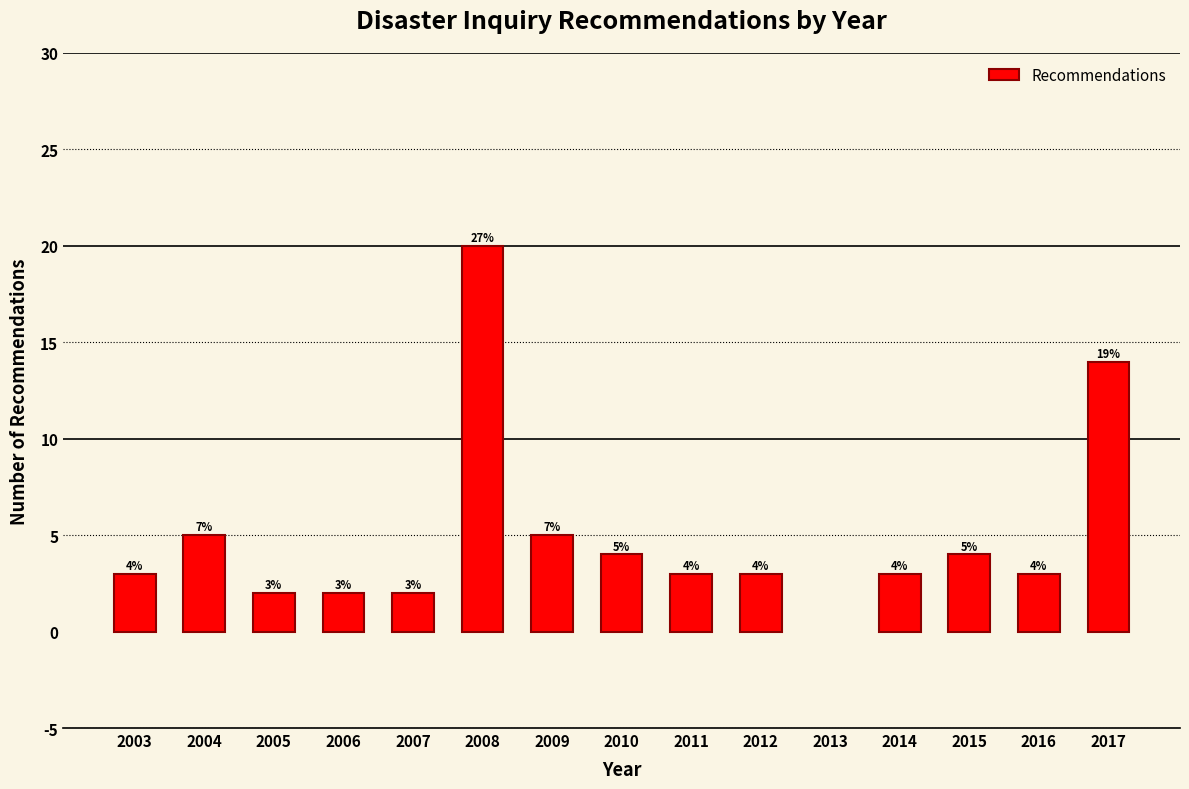

Reading left to right, transcribe all the data shown in this chart.

2003=3	2004=5	2005=2	2006=2	2007=2	2008=20	2009=5	2010=4	2011=3	2012=3	2014=3	2015=4	2016=3	2017=14